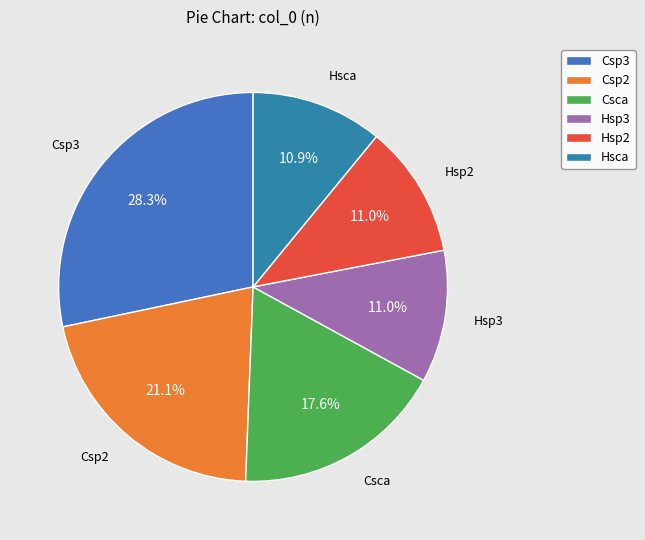

Which category has the biggest portion of the pie?

Csp3